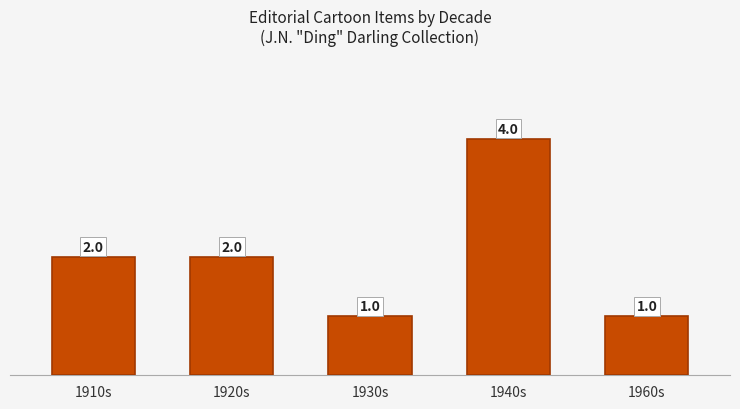

Reading left to right, what are all the values shown in this chart?

2	2	1	4	1